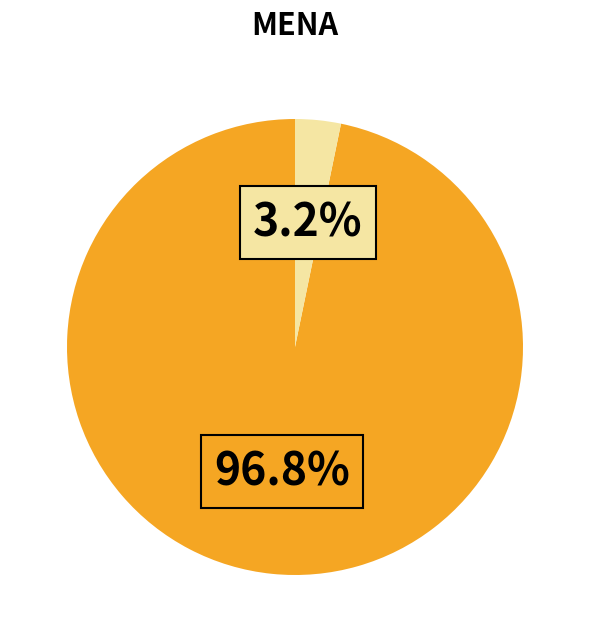

Is there a majority slice in this chart?

Yes